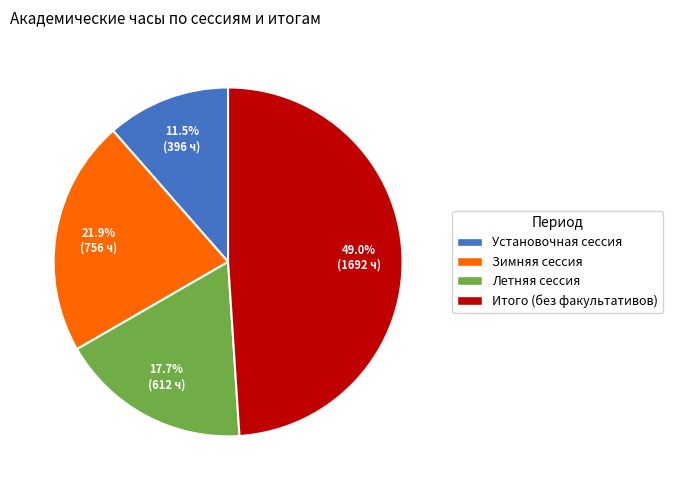

How many slices are in this pie chart?

4